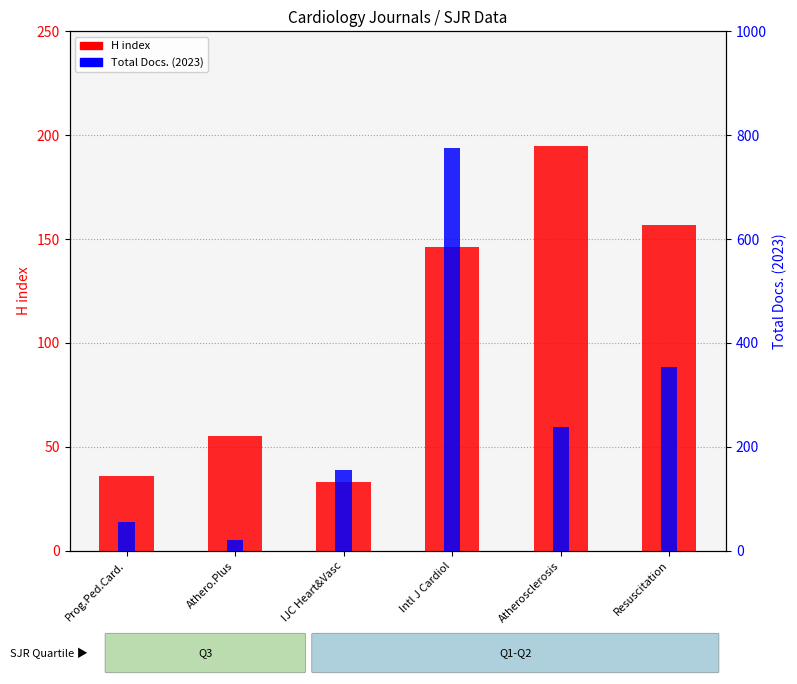

At which label is H index closest to 114?

Intl J Cardiol